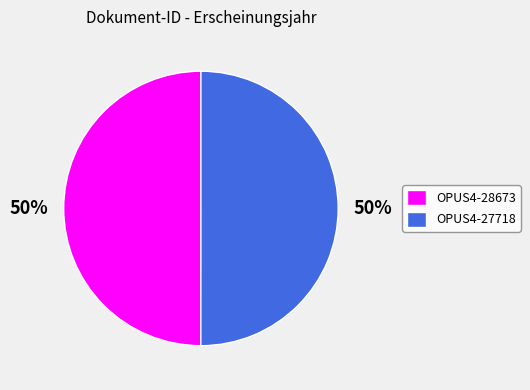

To the nearest percent, what is the combined percentage of OPUS4-27718 and OPUS4-28673?

100%